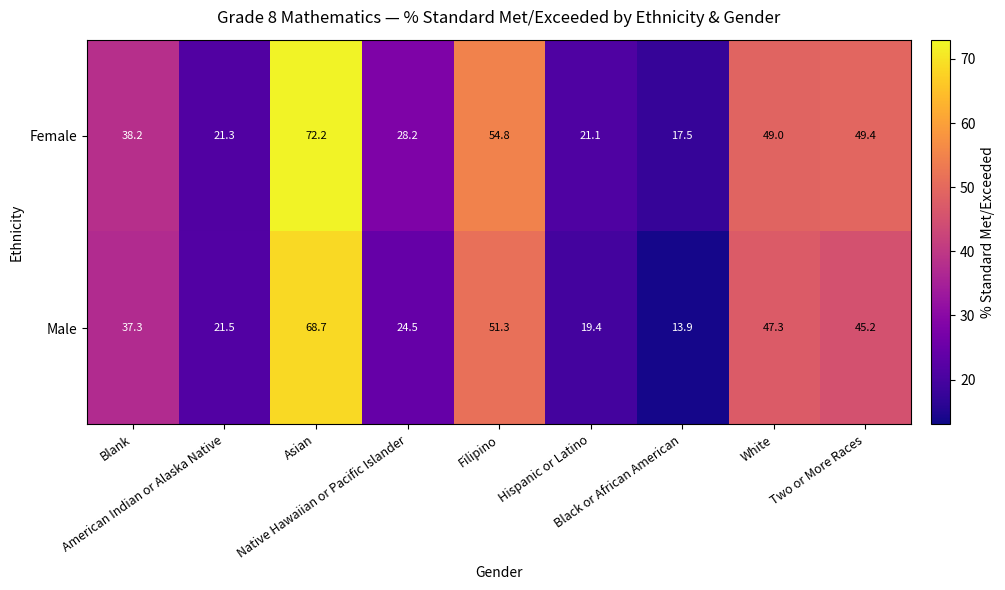

At which category is the sum across all series the highest?

Asian